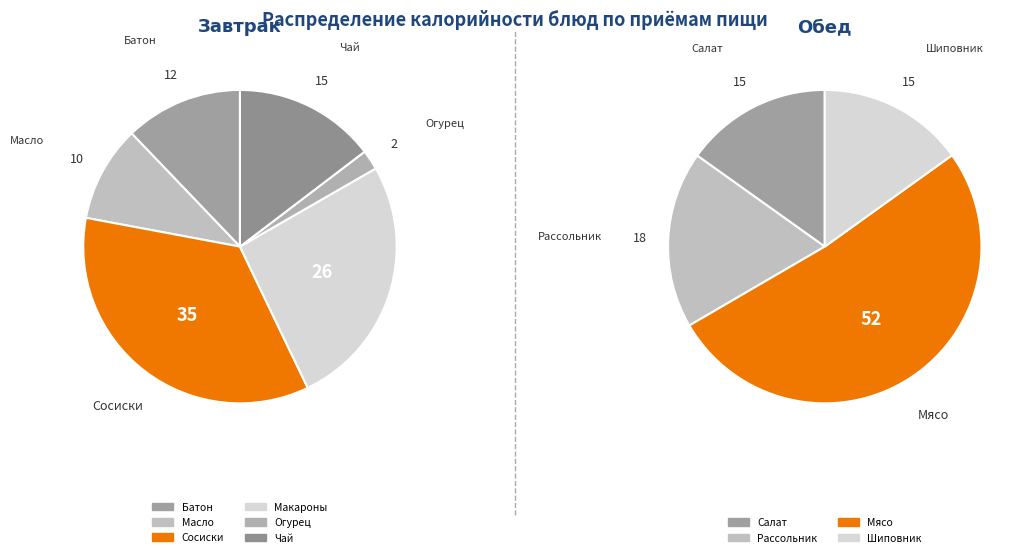

Do Батон пшеничный and Мясо духовое together represent more than half of the pie?

No